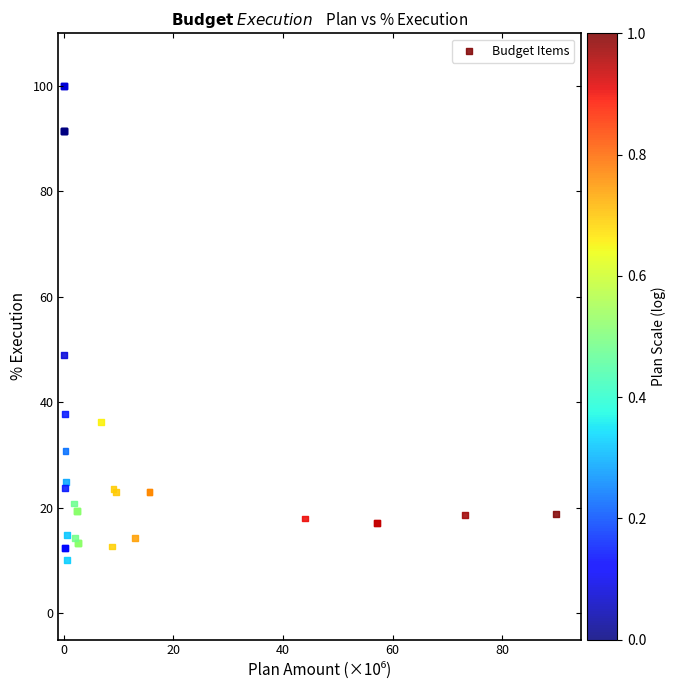

What Y value in the scatter plot is closest to 55?

48.9